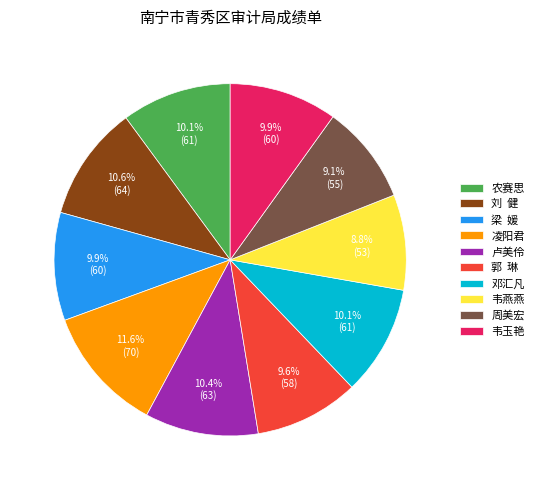

To the nearest percent, what is the difference between the largest and smallest slice percentages?

3%